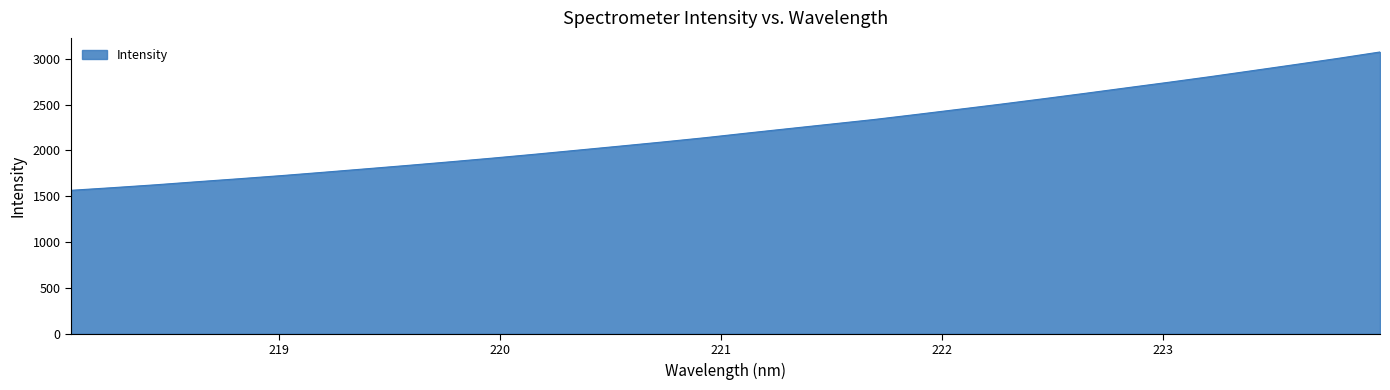

True or false: there are more than 1 points higher than both neighbors.

False